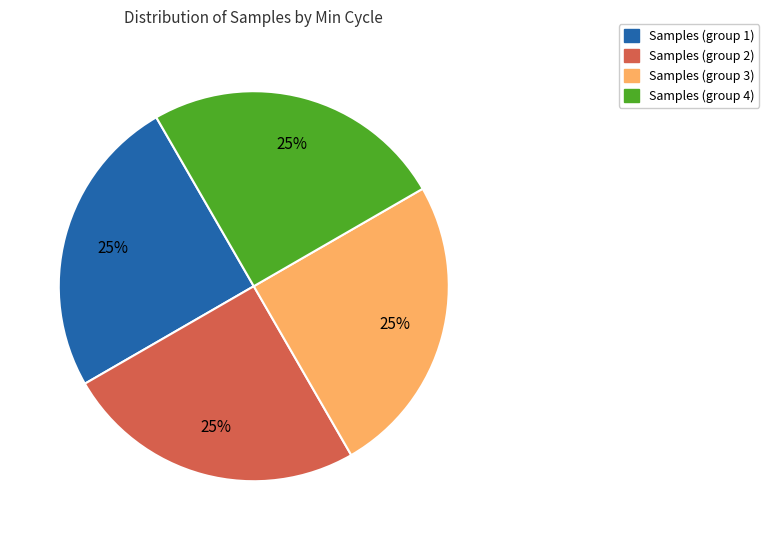

Is there a majority slice in this chart?

No